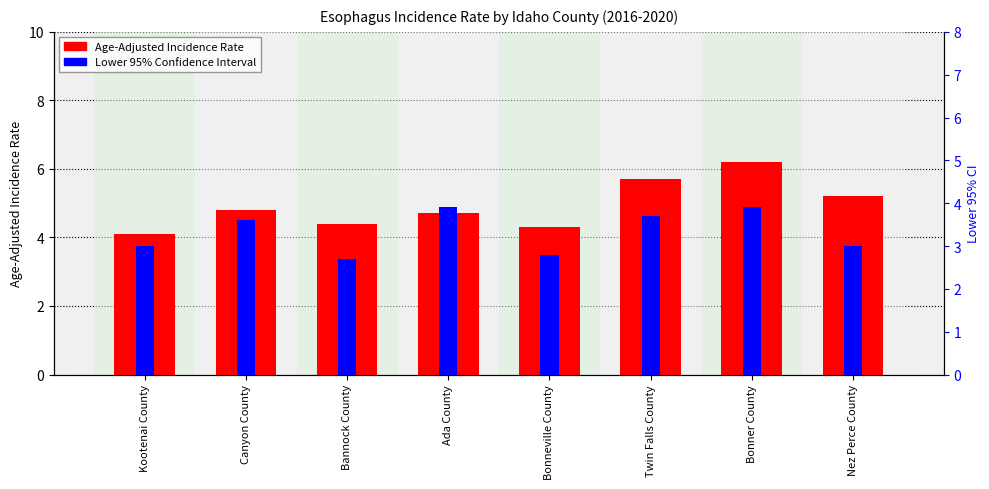

Which label corresponds to the largest value in the chart?

Bonner County